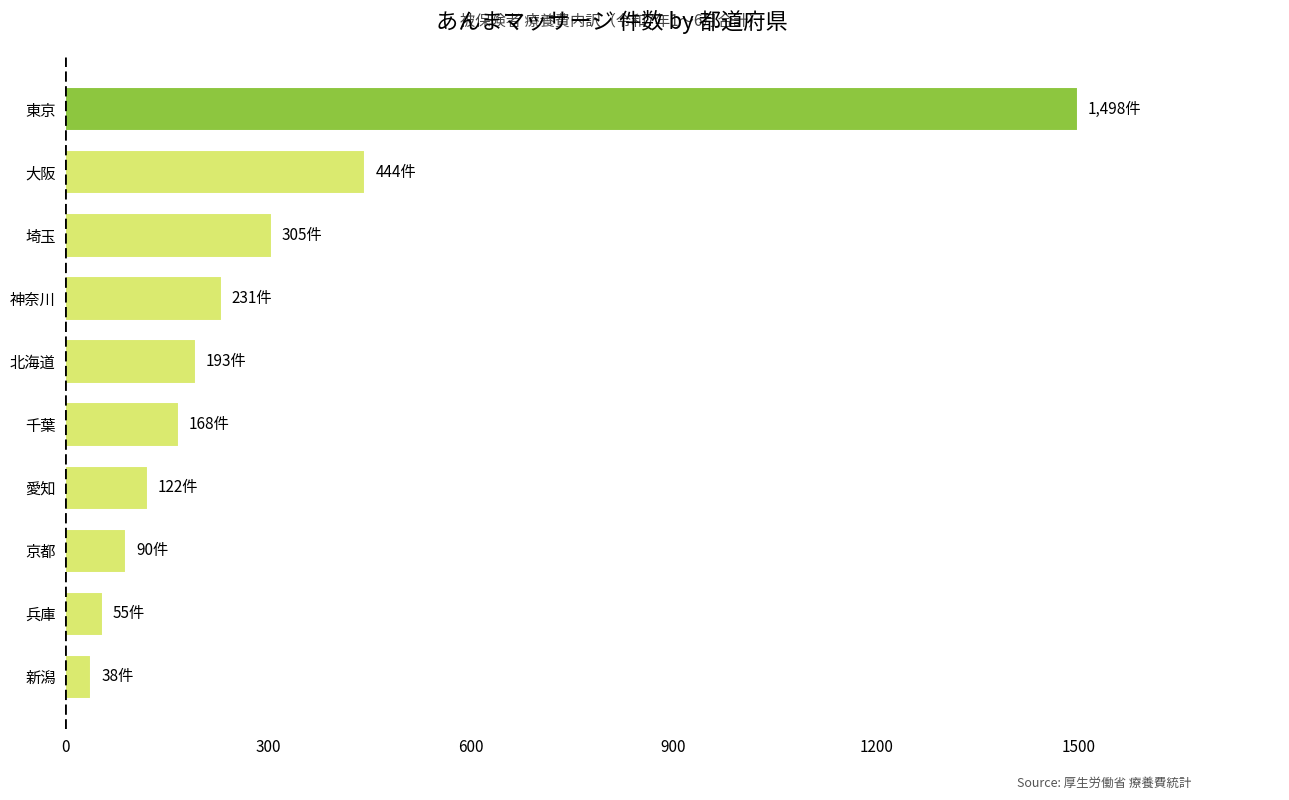

Rank the categories by value from highest to lowest.

東京, 大阪, 埼玉, 神奈川, 北海道, 千葉, 愛知, 京都, 兵庫, 新潟